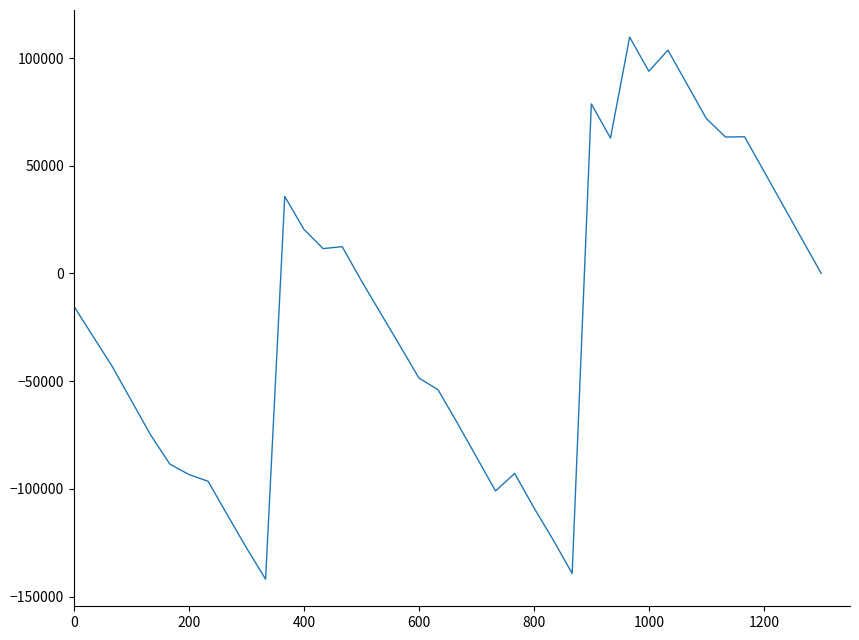

What is the minimum value shown in the chart?

-141915.8